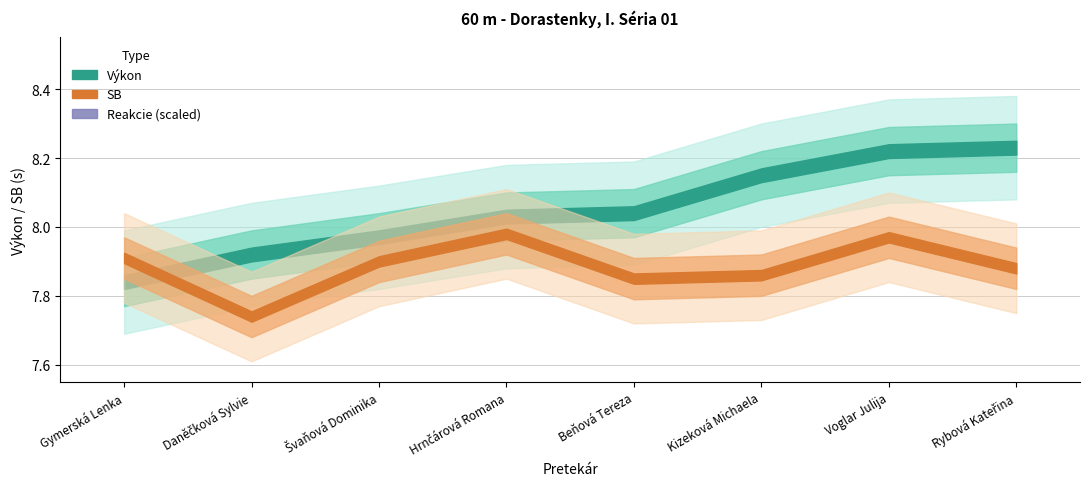

In SB, how many points are lower than both neighbors (excluding endpoints)?

2